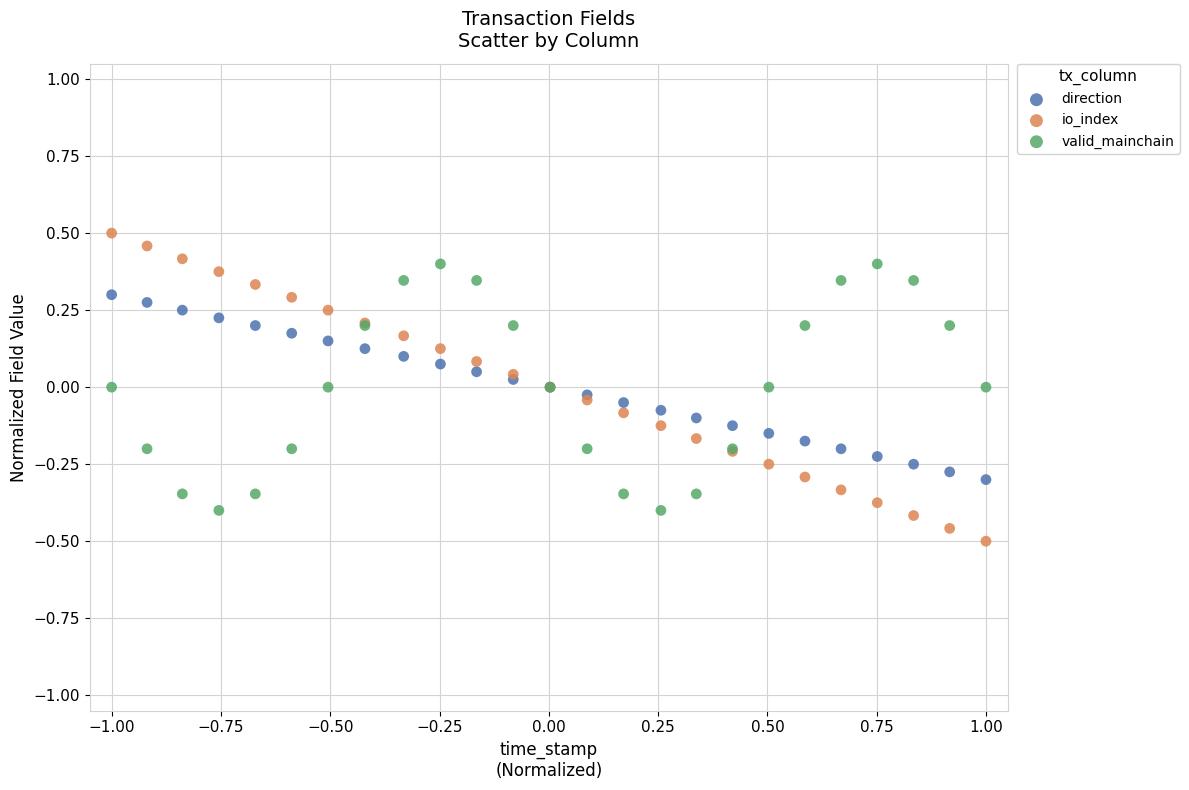

Which series contains the lowest Y value?

io_index